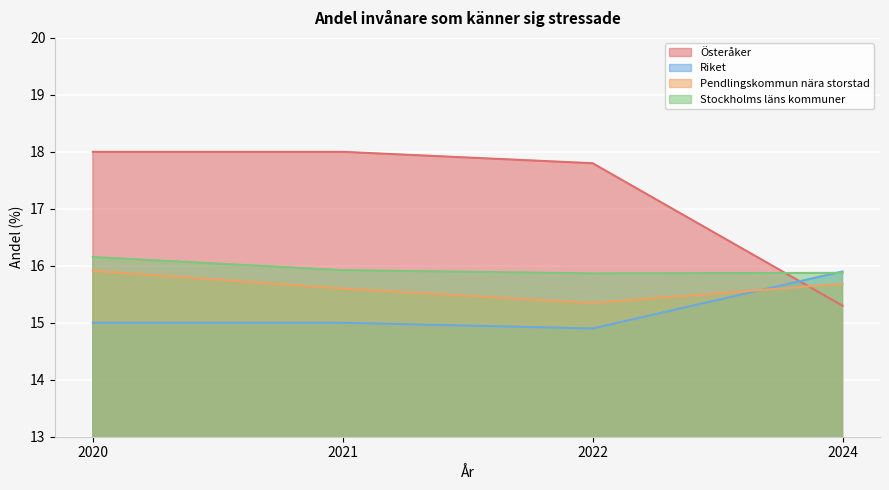

Is the value of Pendlingskommun nära storstad at 2021 greater than the value of Riket at 2021?

Yes